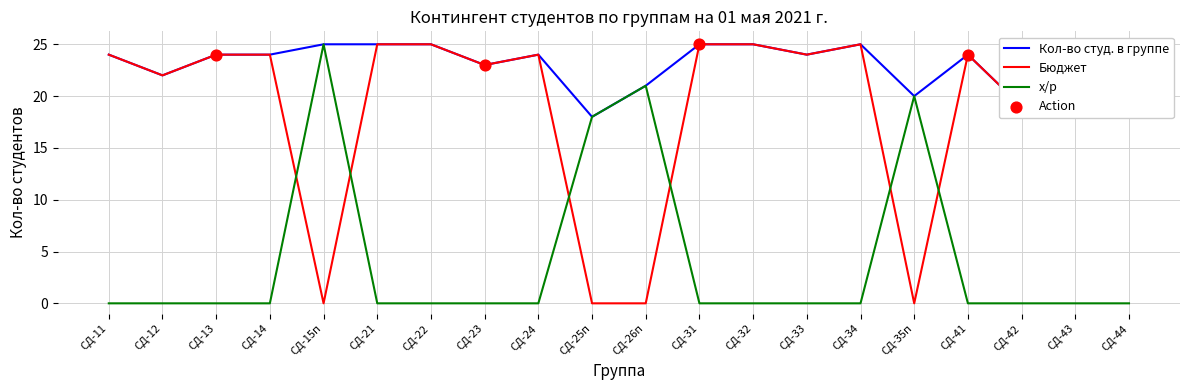

Which series has the largest total across all categories?

Кол-во студ. в группе